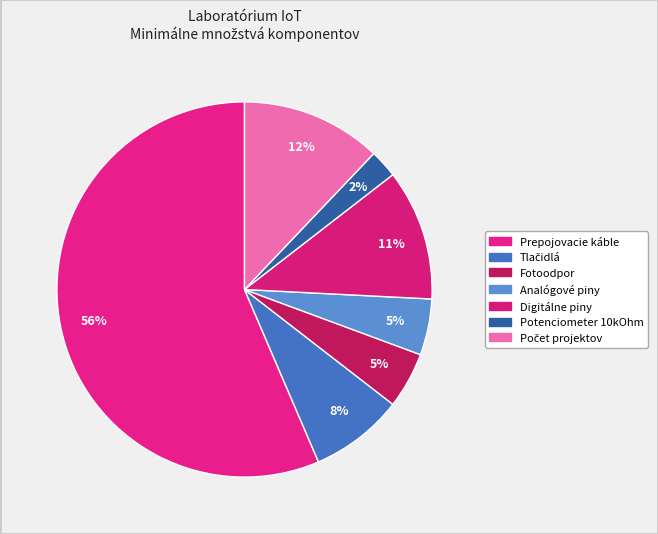

To the nearest percent, what is the average slice percentage?

14%